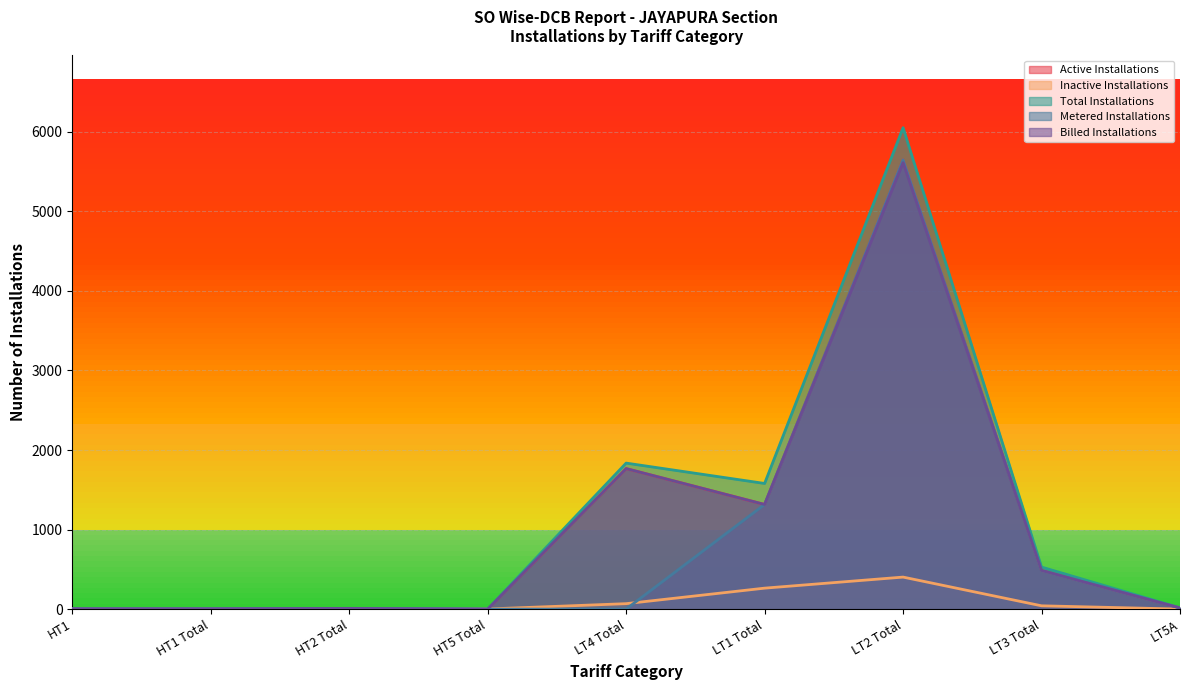

At which label does Billed Installations reach its peak?

LT2 Total